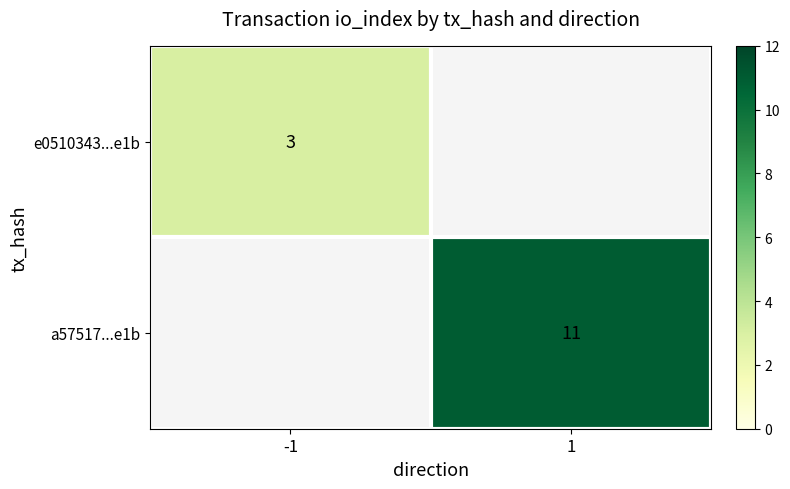

True or false: a57517...e1b has a value of 11 at 1.

True